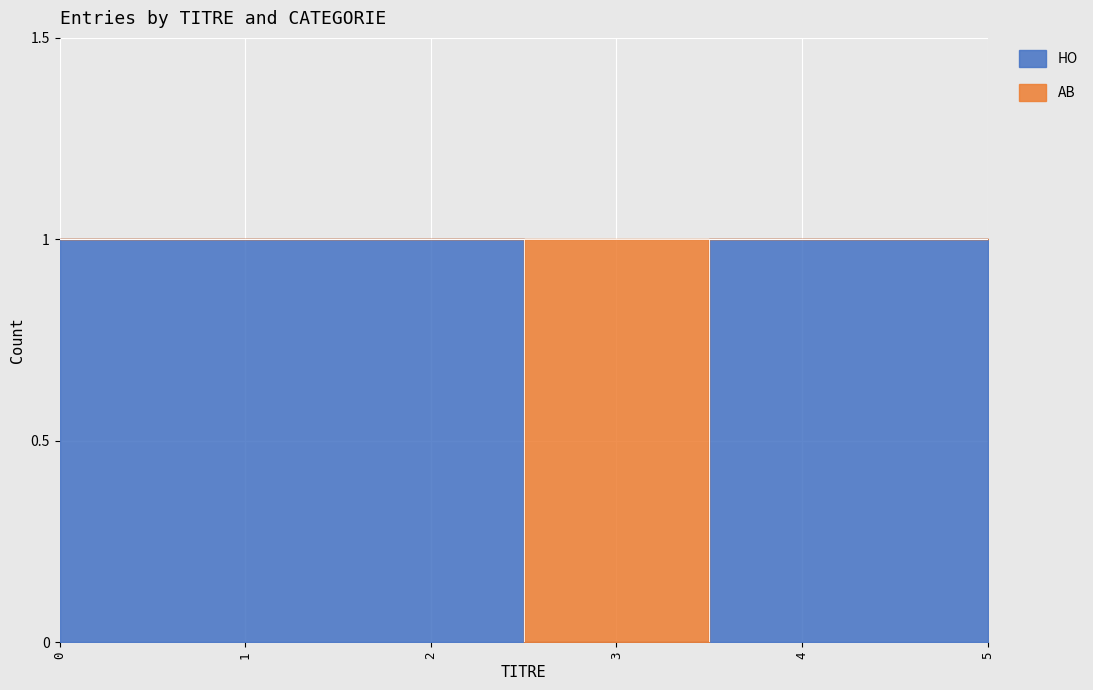

The chart shows a value of 1 at 0. True or false?

True